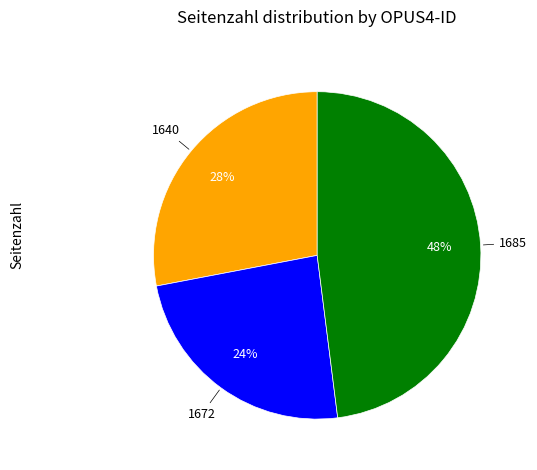

Is there a majority slice in this chart?

No